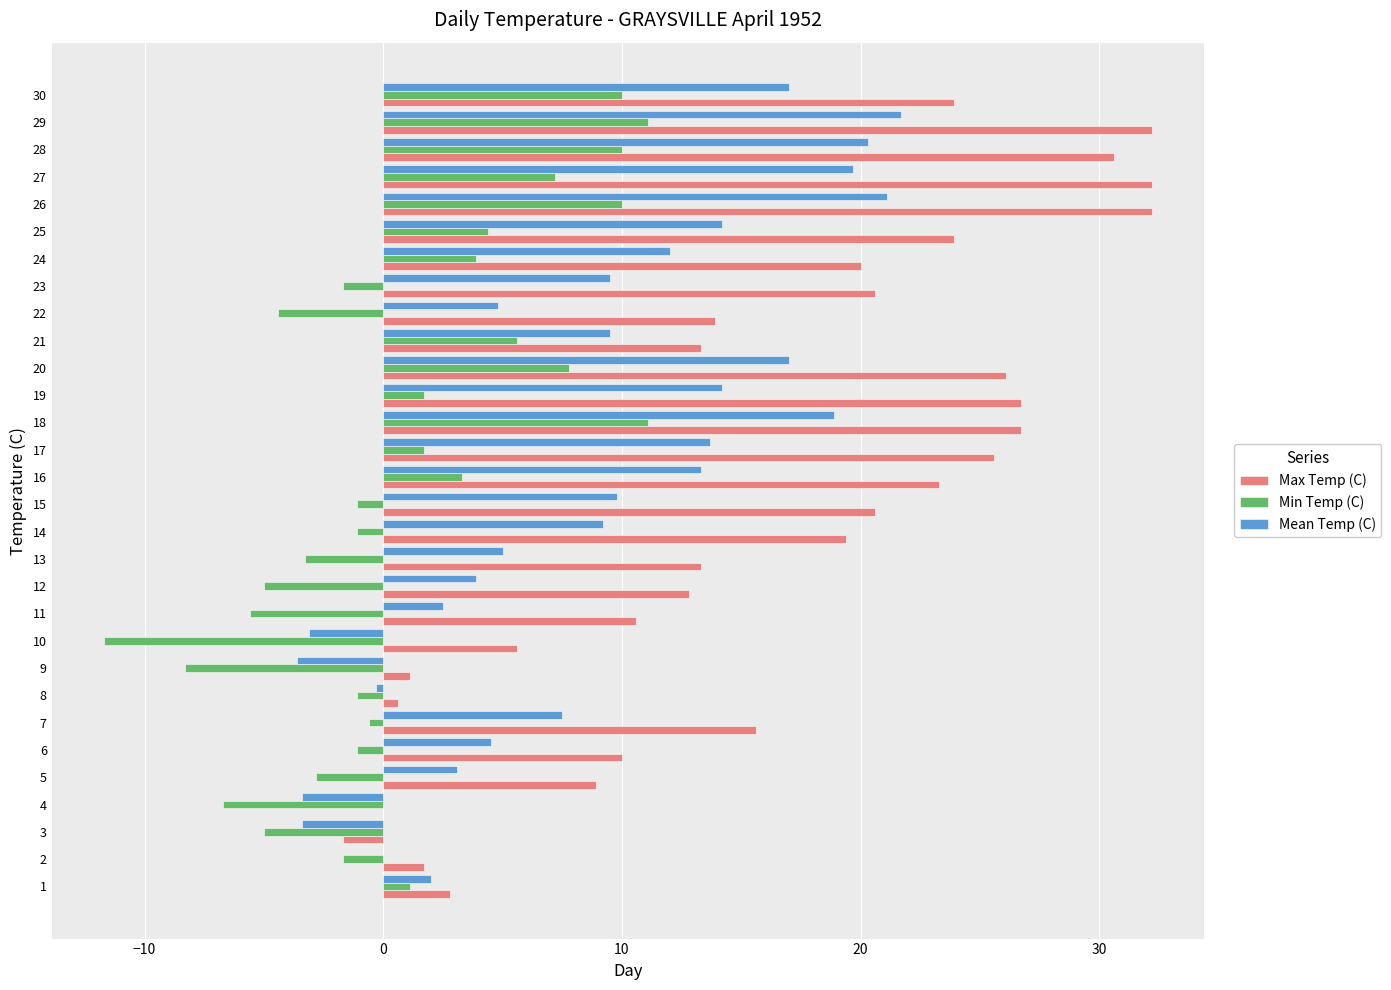

What is the maximum value for Min Temp (C)?

11.1